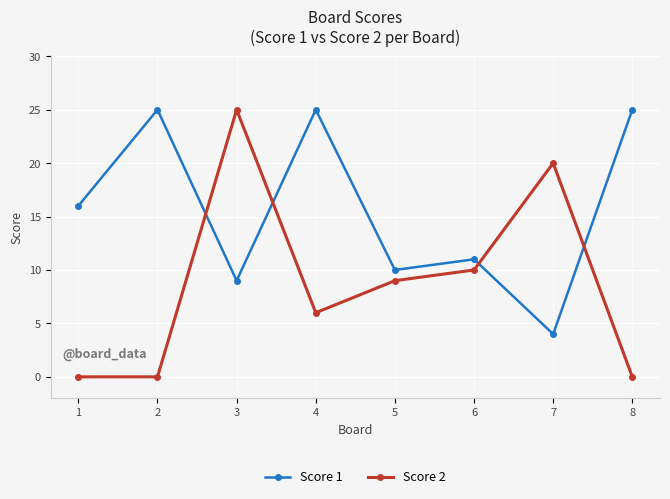

Where is Score 1 nearest to the value 14?

1